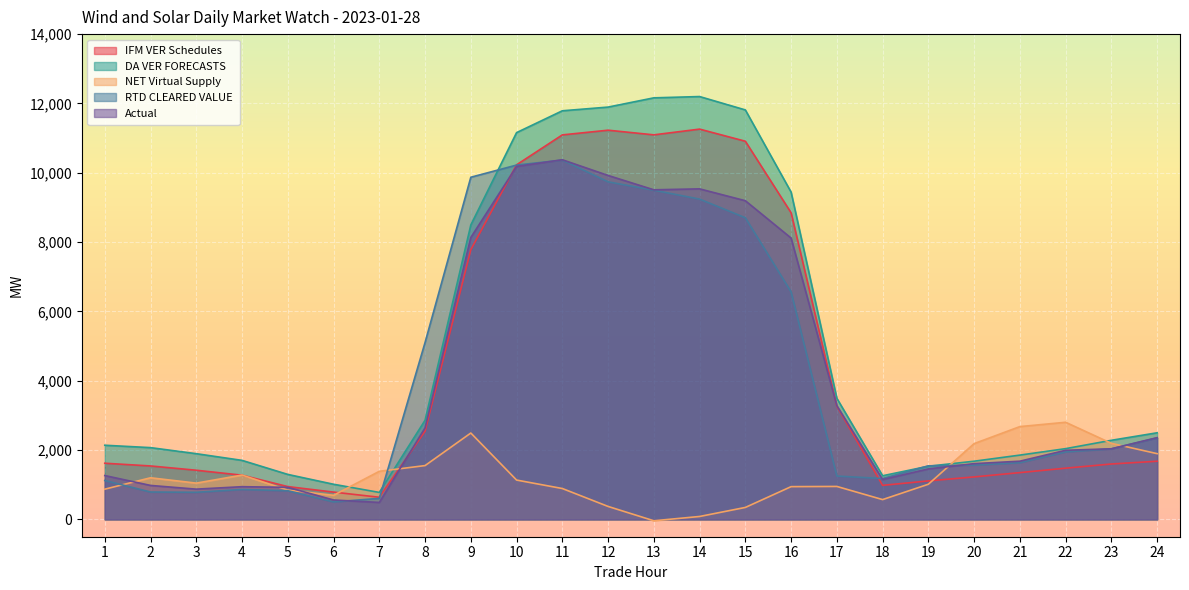

What is the sum of the Actual values at 11 and 12?

20297.8